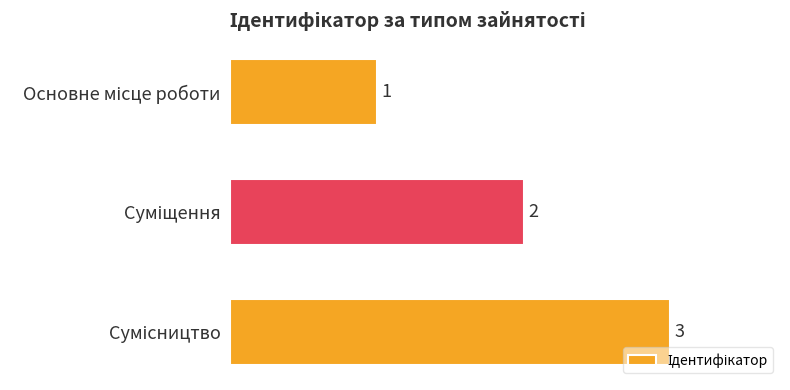

What is the value of the 3rd bar from the top?

3